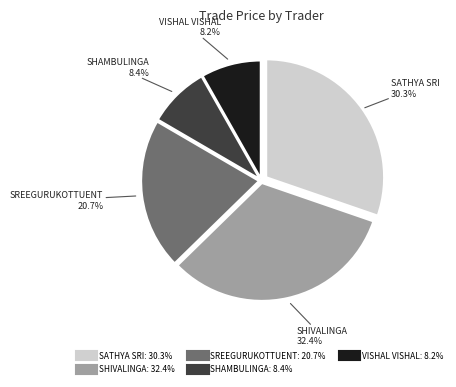

Does any single category account for the majority?

No